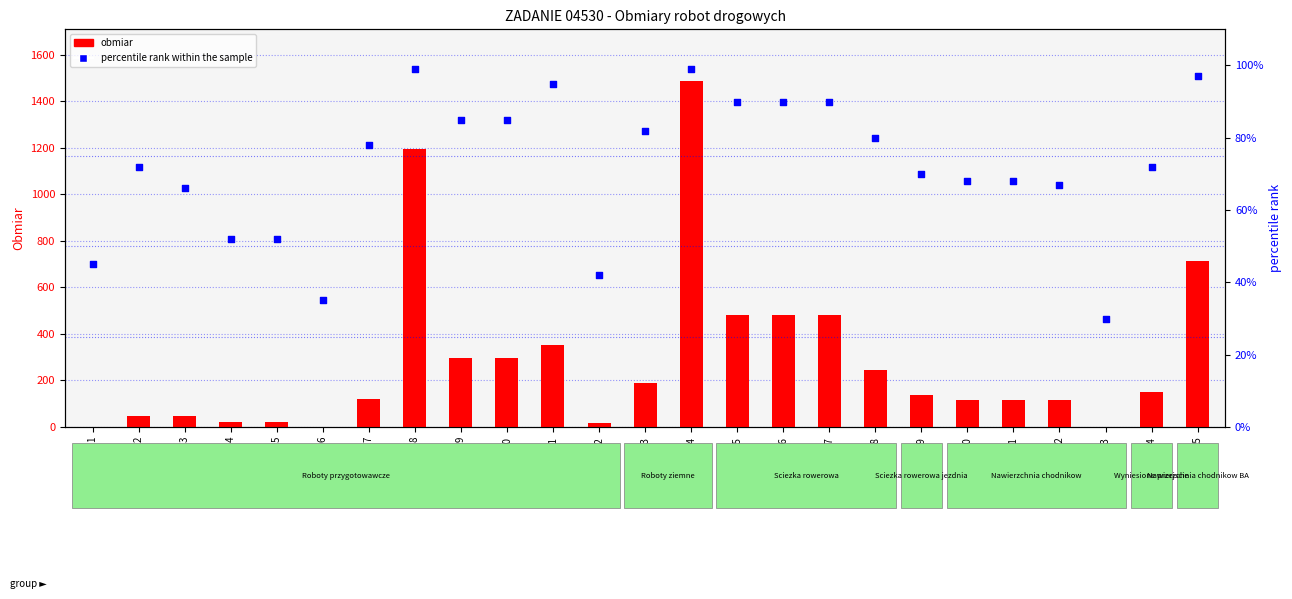

Is the value of obmiar at 10 greater than the value of percentile rank within the sample at 17?

Yes